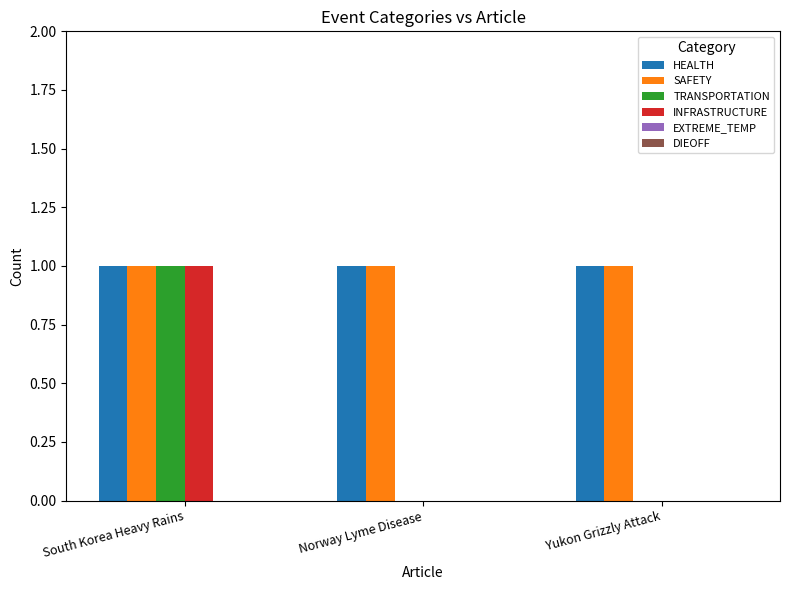

How many data points does each series have?

3